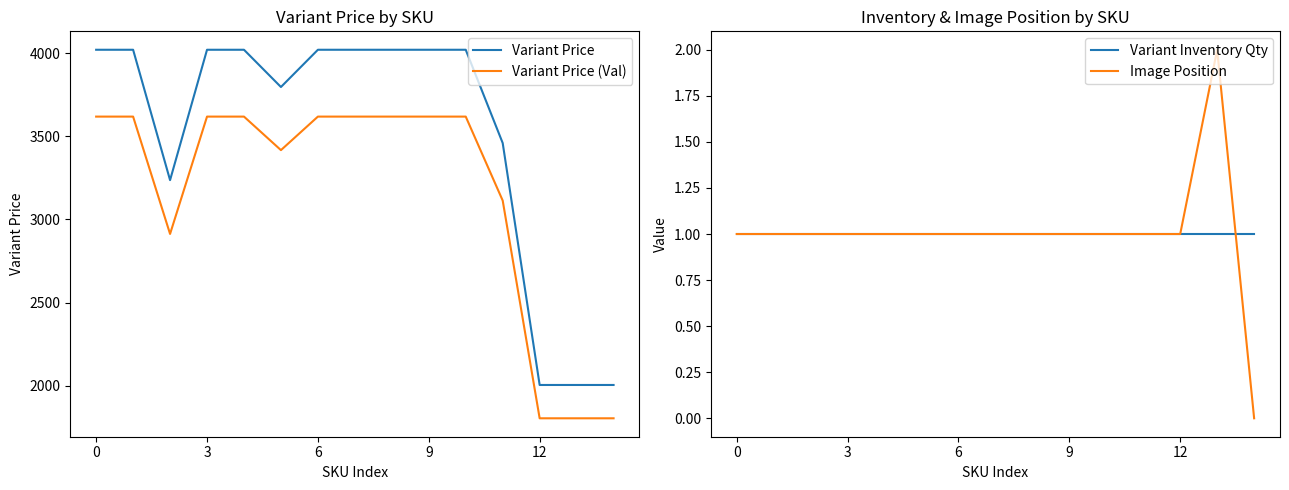

Which category has the lowest value across all series?

14